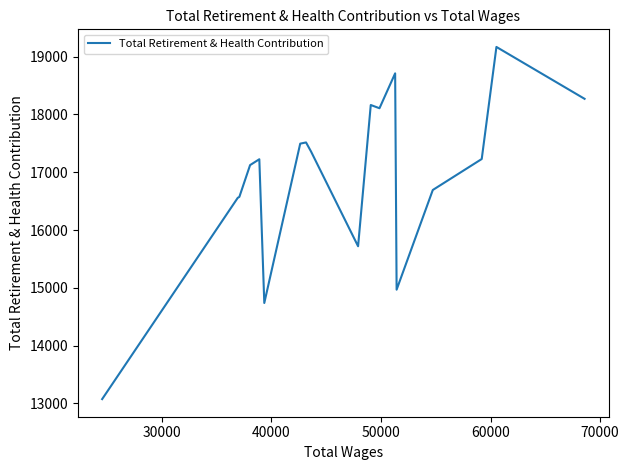

True or false: there are more than 0 points higher than both neighbors.

True